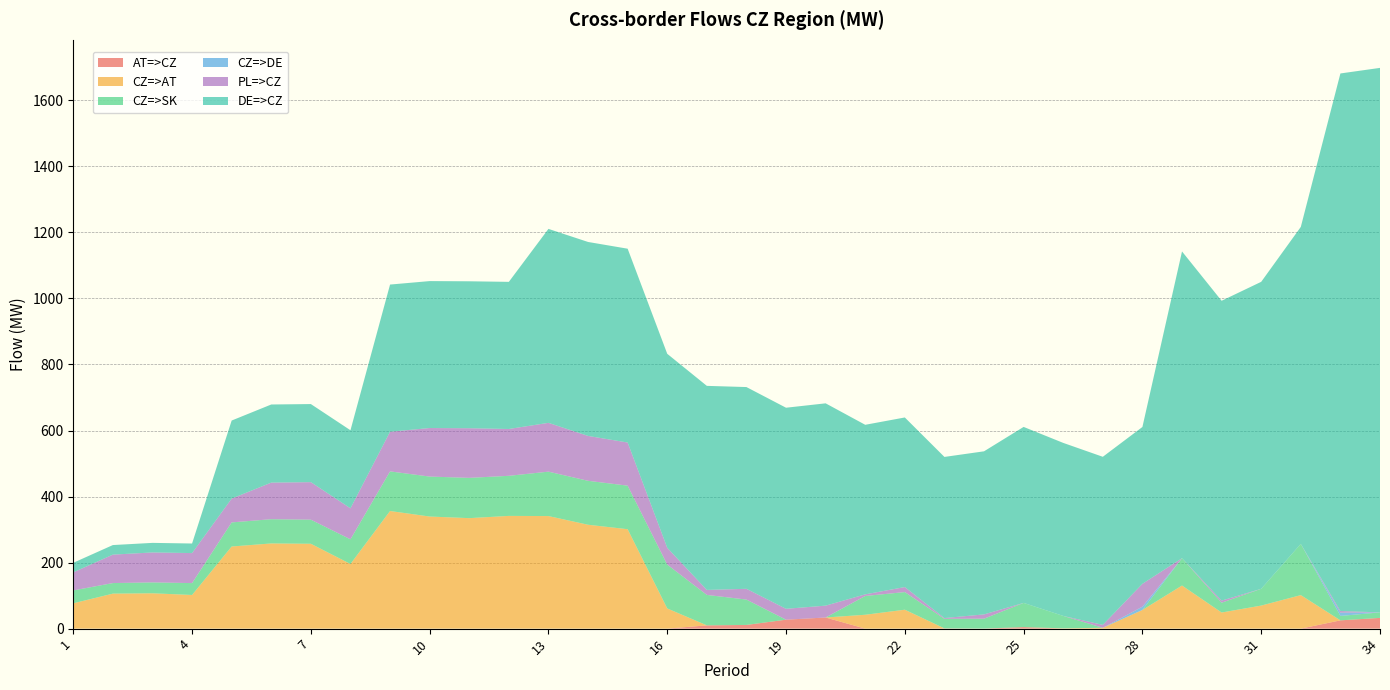

Reading left to right, list all the values displayed in this chart.

AT=>CZ: 0.0	0.0	0.0	0.0	0.0	0.0	0.0	0.0	0.0	0.0	0.0	0.0	0.0	0.0	0.0	0.0	9.9	11.2	27.1	33.7	0.0	0.0	0.7	0.2	4.6	0.0	0.0	0.0	0.0	0.0	0.0	0.0	25.1	32.5
CZ=>AT: 76.7	106.0	107.0	101.9	248.7	258.0	257.0	195.8	356.2	339.5	334.6	341.4	340.9	314.6	301.1	61.1	0.0	0.0	0.0	0.0	42.0	57.3	0.0	0.0	0.0	0.9	2.5	56.5	130.5	48.8	69.8	101.5	0.0	0.0
CZ=>SK: 39.0	32.0	33.0	36.0	73.0	73.4	73.0	74.7	120.0	121.0	122.0	121.4	134.5	133.1	131.9	132.9	92.2	76.8	0.0	0.0	56.9	53.4	28.9	29.9	73.3	37.6	0.0	0.0	82.8	29.7	50.8	155.1	13.4	16.7
CZ=>DE: 0.0	0.0	0.0	0.0	0.0	0.0	0.0	0.0	0.0	0.0	0.0	0.0	0.0	0.0	0.0	0.0	0.0	0.0	0.0	0.0	0.0	0.0	0.0	0.0	0.0	0.0	0.0	10.0	0.0	0.0	0.0	0.0	10.0	0.0
PL=>CZ: 54.7	86.1	90.7	90.9	72.1	110.8	113.6	93.9	120.1	147.0	150.3	141.8	147.8	135.9	130.6	50.8	15.1	32.6	32.9	35.9	4.9	15.2	2.4	13.0	0.0	0.0	8.9	69.2	0.0	6.4	0.0	0.0	4.8	0.0
DE=>CZ: 29.0	29.0	29.0	29.0	236.4	236.6	236.5	236.4	445.7	445.0	445.0	445.6	587.4	587.4	587.0	587.5	618.0	611.0	609.0	612.7	513.5	513.6	488.0	493.9	533.0	524.0	509.0	475.0	929.0	908.0	929.7	960.0	1628.0	1649.0